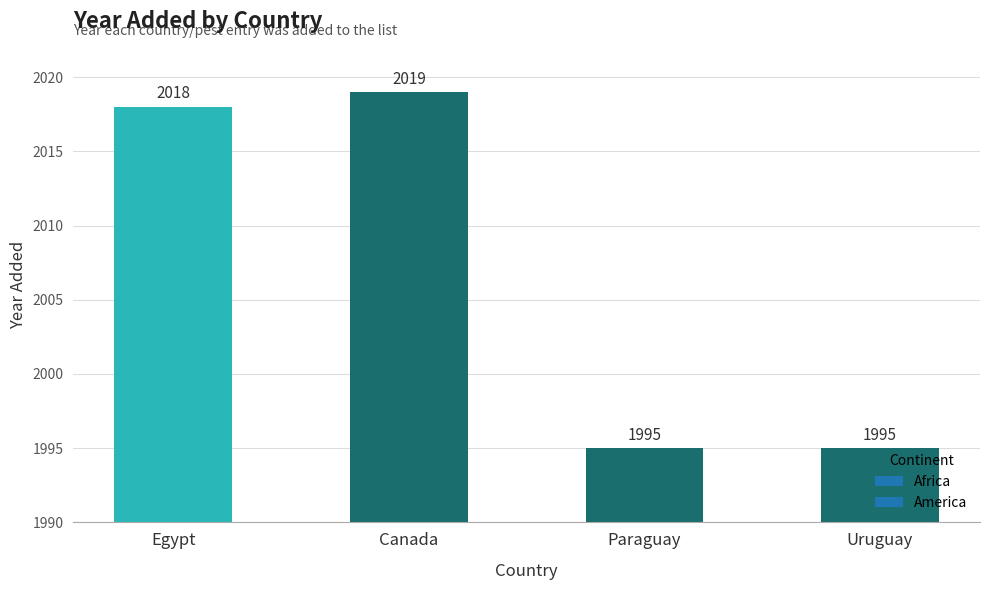

Reading right to left, transcribe all the data shown in this chart.

1995	1995	2019	2018